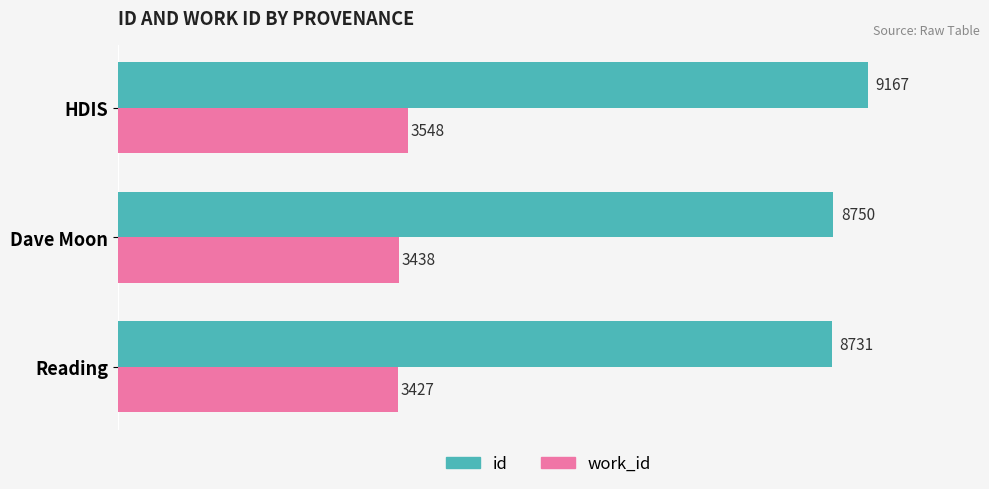

How many data points does each series have?

3